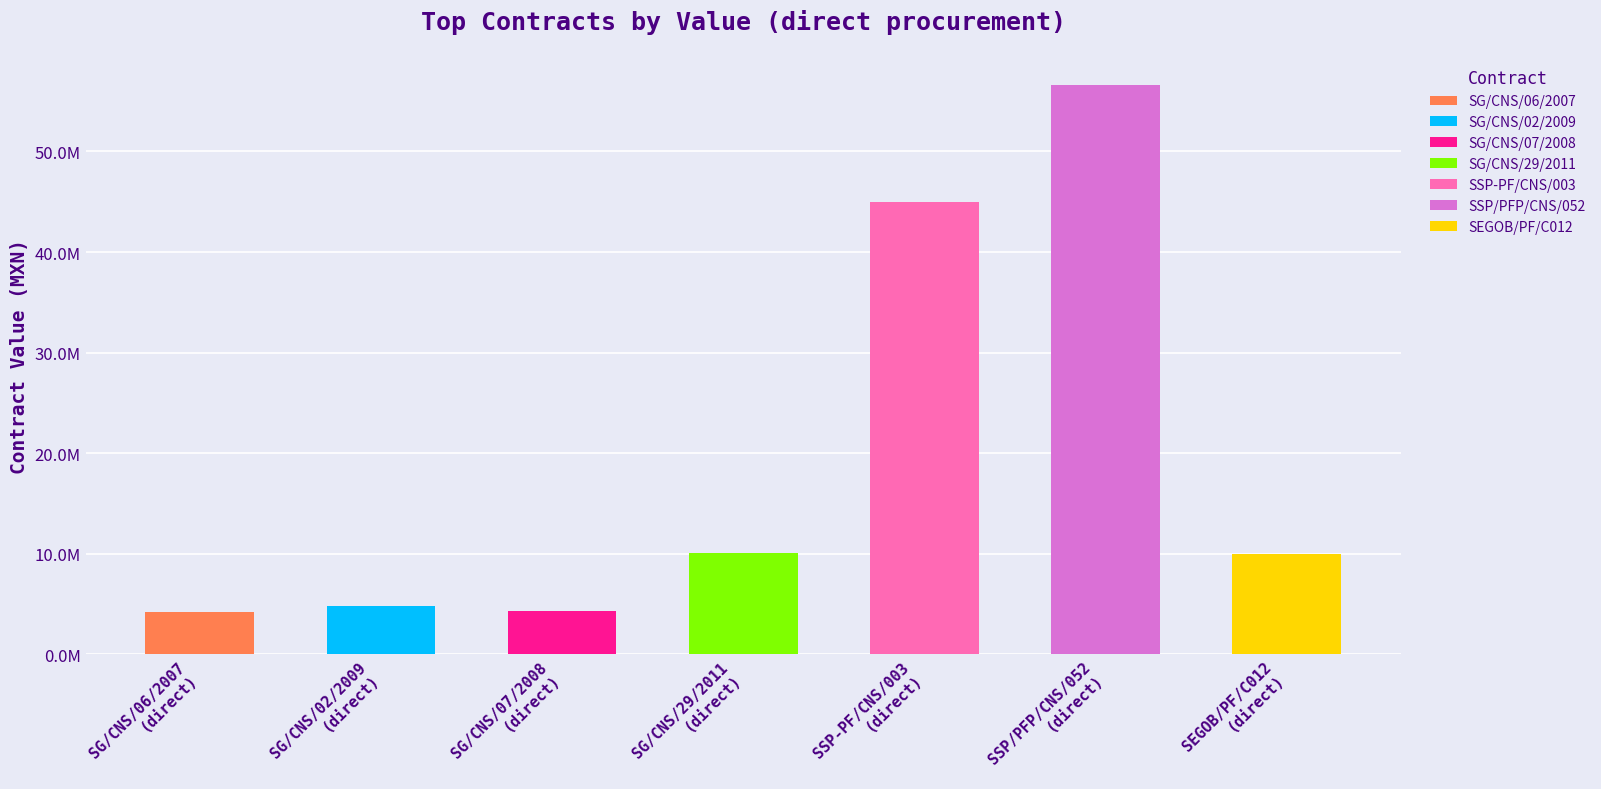

The value of contracts.value.amount at SSP/PFP/CNS/052/2008 is 56576520.0. True or false?

True